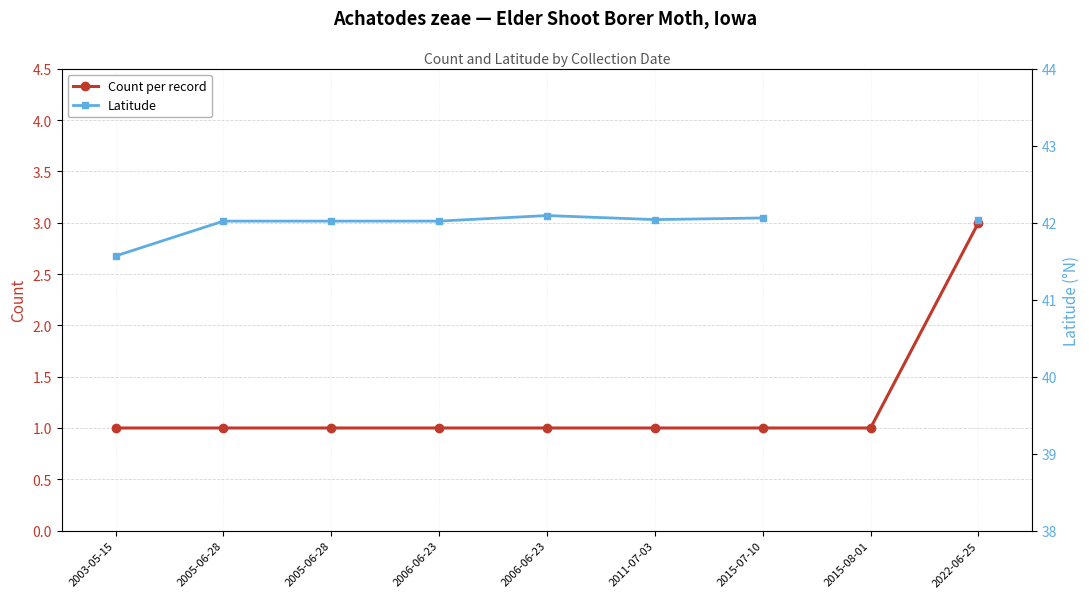

Rank the series at 2006-06-23 from highest to lowest value.

Latitude, Count per record